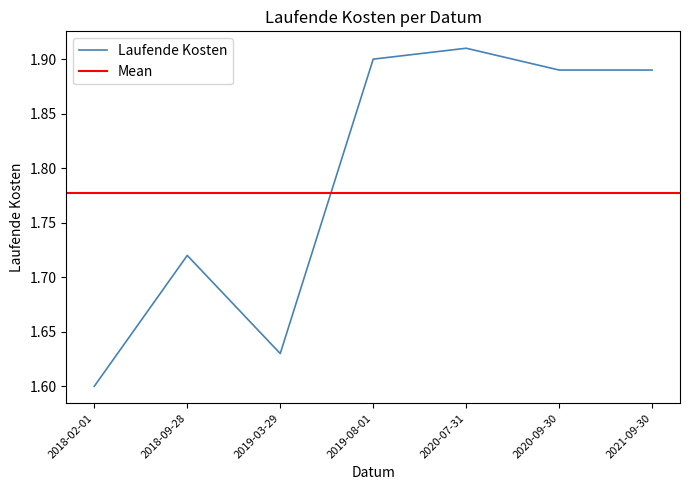

Is this an area chart (filled region under the line)?

No